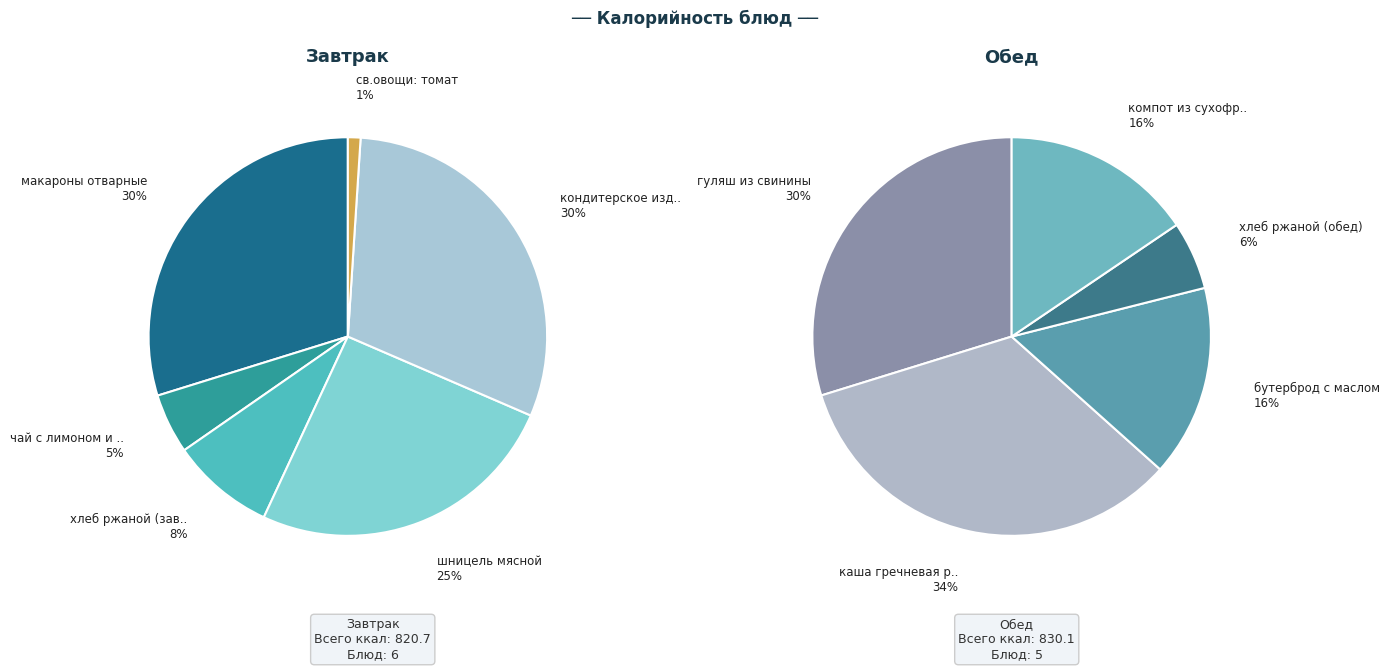

How many segments does this pie chart have?

11